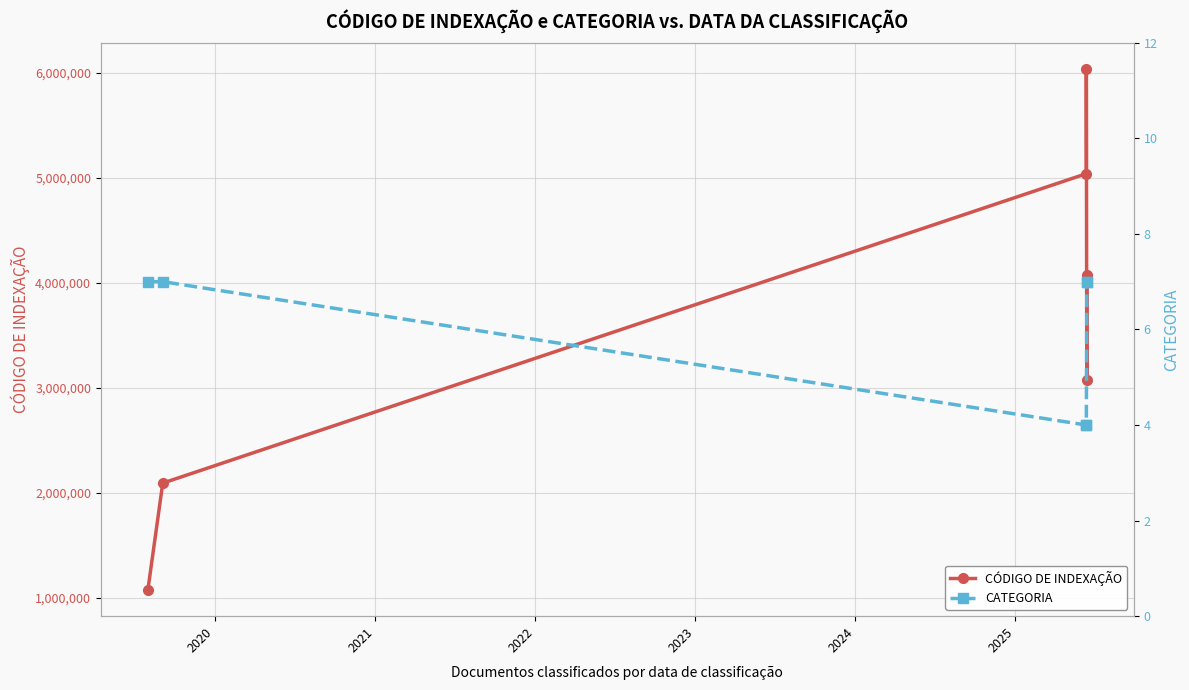

At how many categories does at least one series exceed 4585699?

2